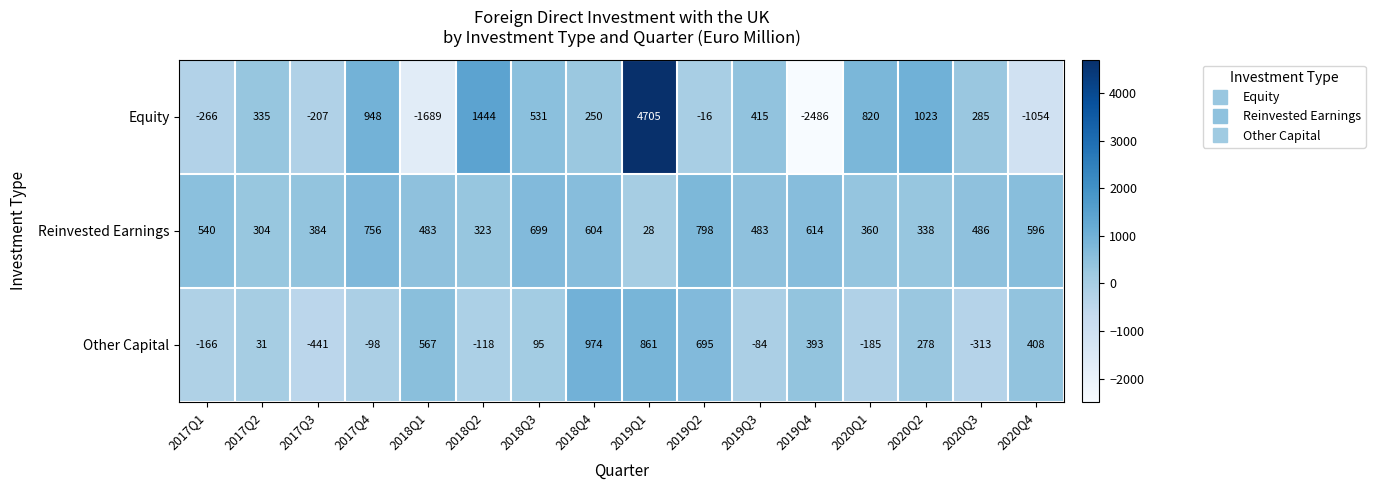

At which label does Other Capital reach its peak?

2018Q4